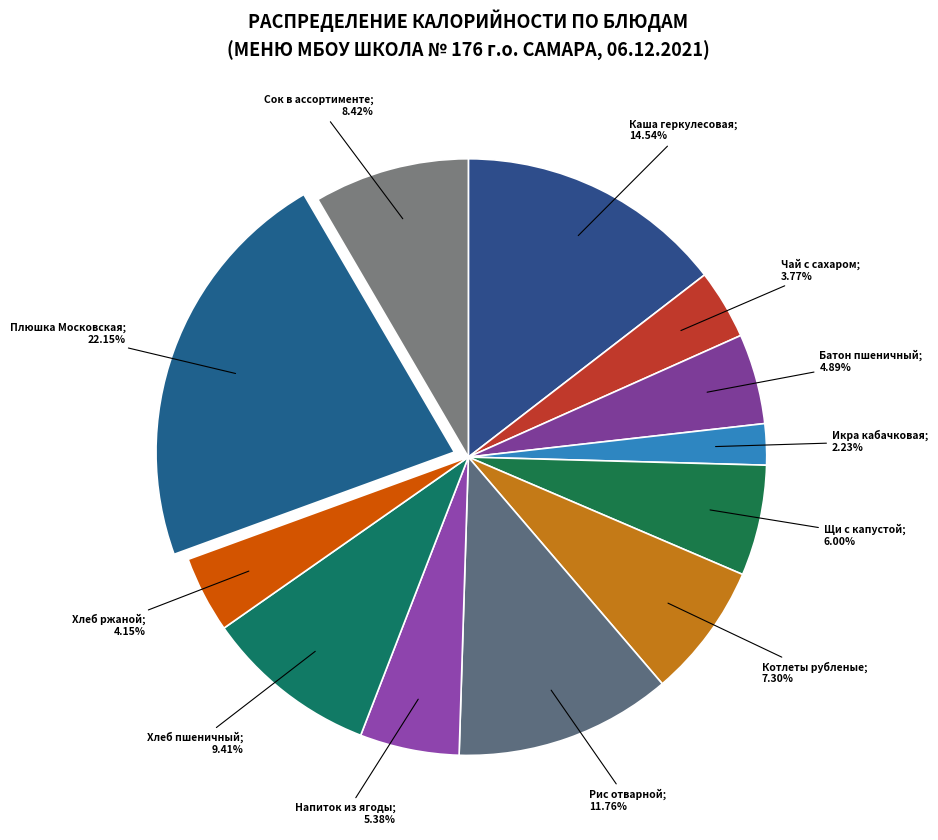

Rank the categories by value from lowest to highest.

Икра кабачковая, Чай с сахаром, Хлеб ржаной, Батон пшеничный, Напиток из ягоды, Щи с капустой, Котлеты рубленые, Сок в ассортименте, Хлеб пшеничный, Рис отварной, Каша геркулесовая, Плюшка Московская